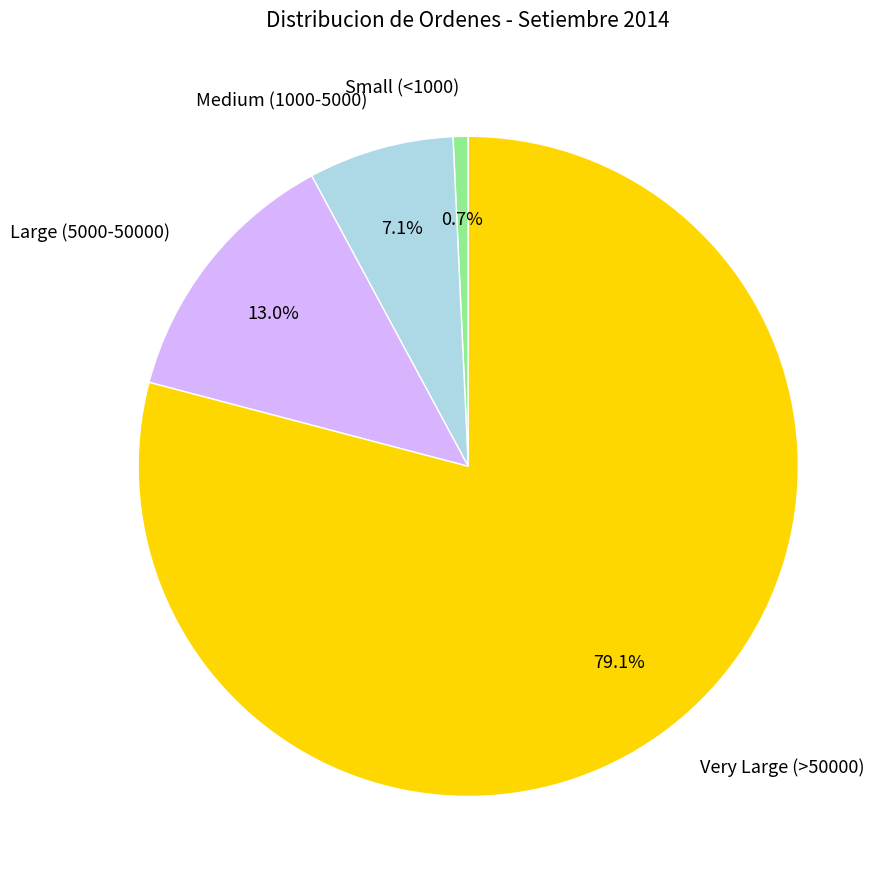

Which category has the biggest portion of the pie?

Very Large (>50000)